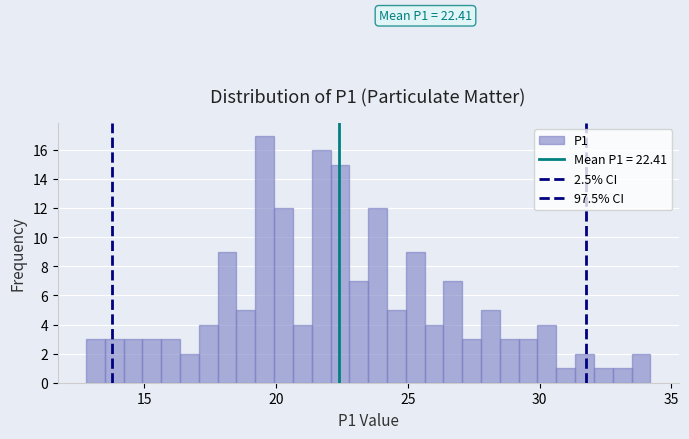

Read against the x-axis, roughly where is the centre of the tallest bar?

19.5